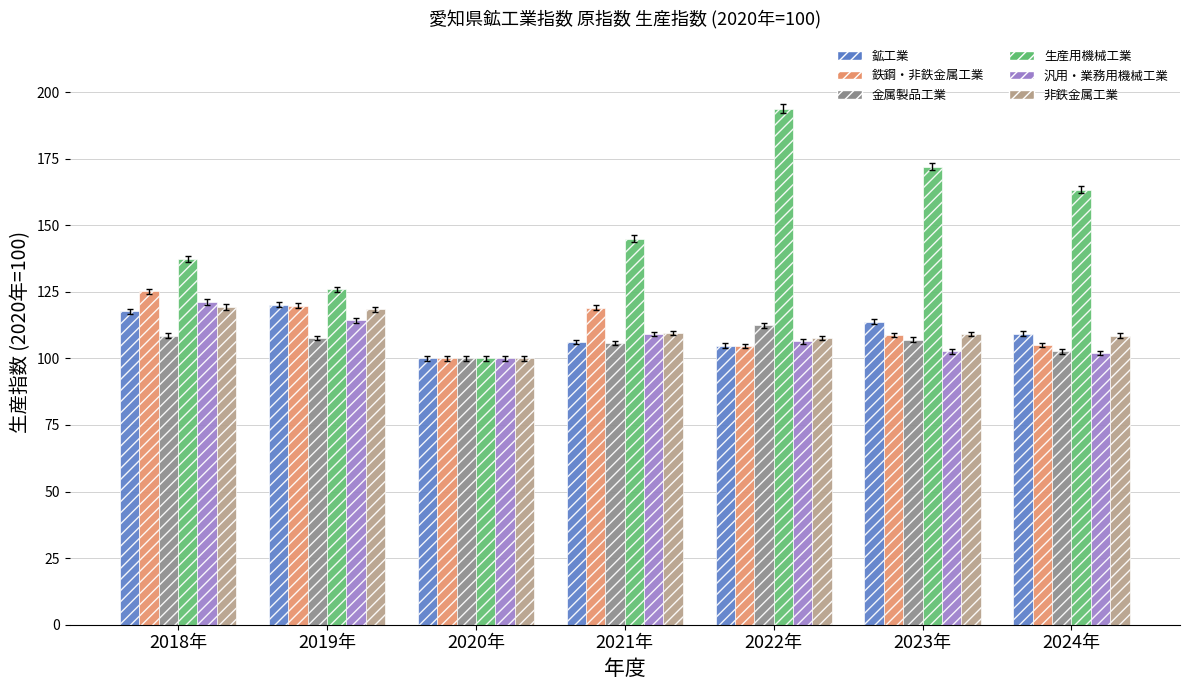

What value does the 鉱工業 series have at 2022年?

104.8